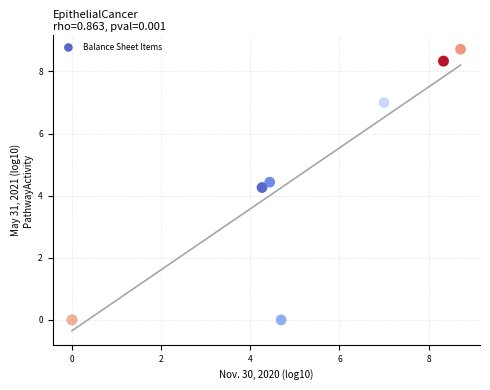

What Y value in the scatter plot is closest to 4?

4.3